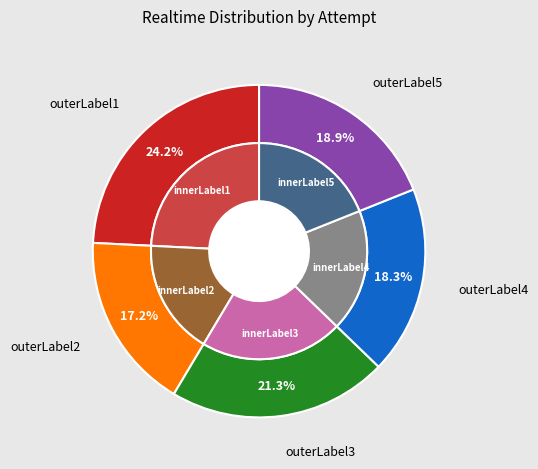

True or false: Attempt 28 accounts for 18% of the total.

True